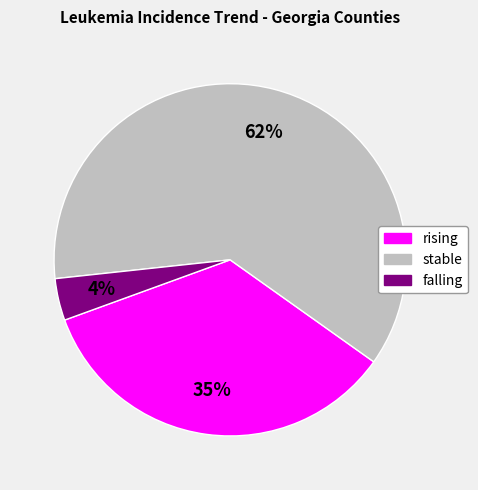

Rank the categories by value from lowest to highest.

falling, rising, stable